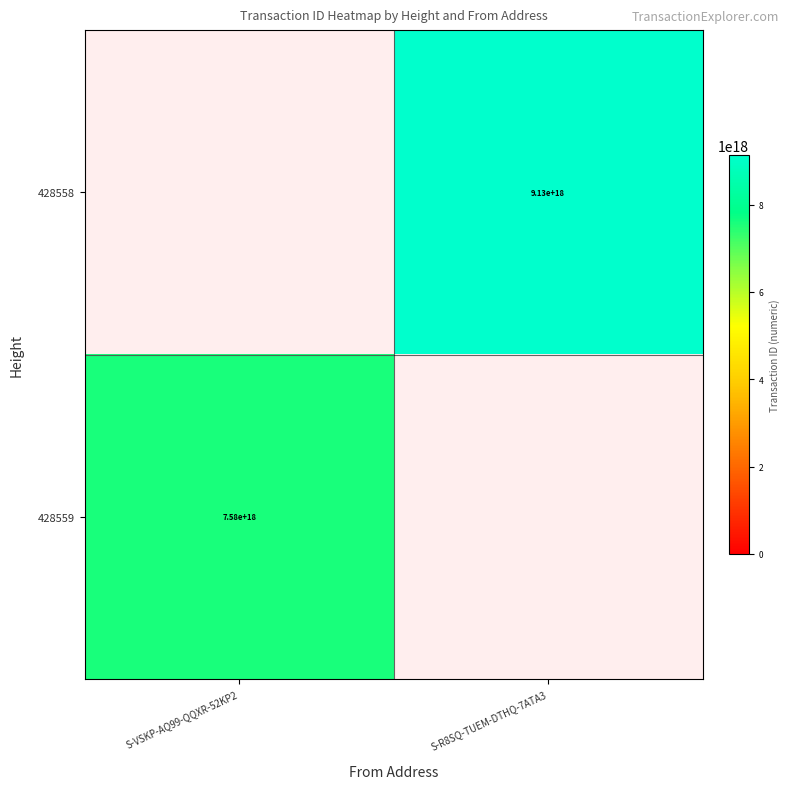

The 428559 series shows 7580000000000000000 at S-VSKP-AQ99-QQXR-52KP2. True or false?

True